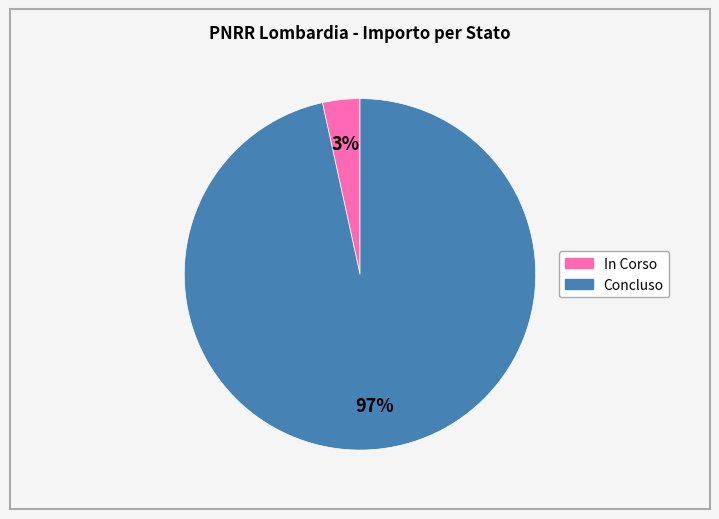

The In Corso slice represents 87% of the pie. True or false?

False